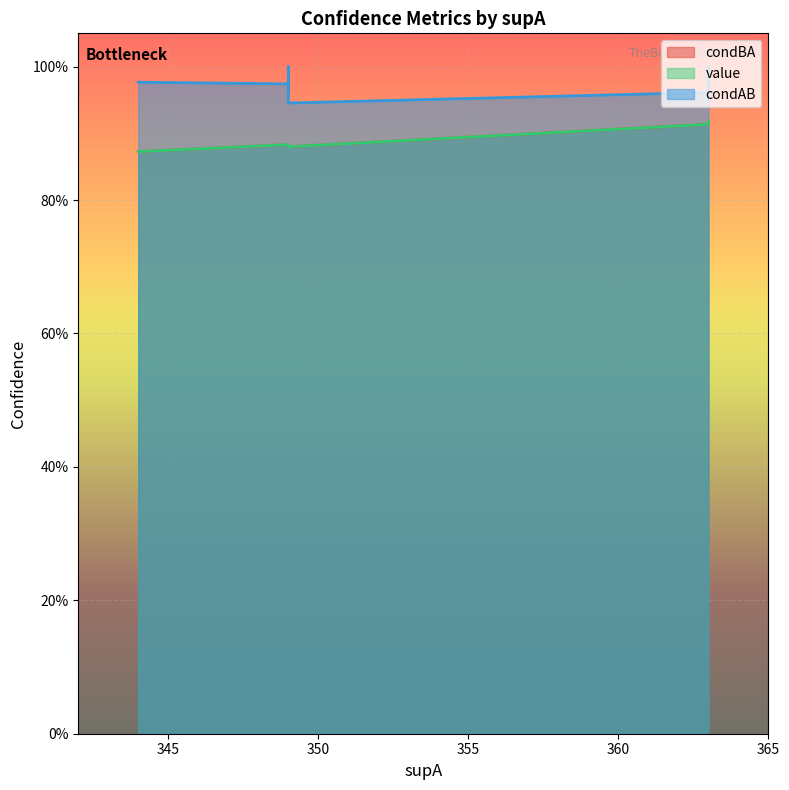

Reading left to right, transcribe all the data shown in this chart.

condBA: 0=0.9	1=0.9	2=0.9	3=0.9	4=0.9	5=0.9	6=0.9	7=0.9	8=0.9	9=0.9	10=0.9	11=0.9	12=0.9	13=0.9	14=0.9
value: 0=0.9	1=0.9	2=0.9	3=0.9	4=0.9	5=0.9	6=0.9	7=0.9	8=0.9	9=0.9	10=0.9	11=0.9	12=0.9	13=0.9	14=0.9
condAB: 0=0.9	1=1.0	2=1.0	3=1.0	4=1.0	5=1.0	6=1.0	7=1.0	8=1.0	9=1.0	10=1.0	11=0.9	12=1.0	13=1.0	14=1.0